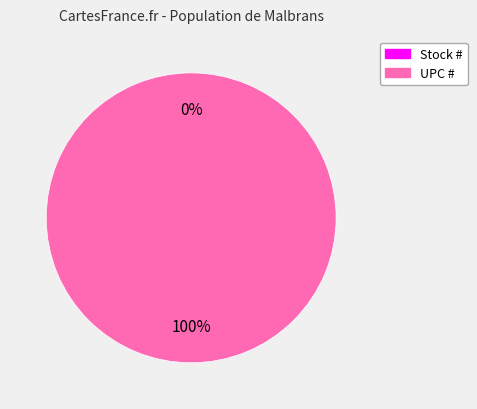

What is the smallest slice in the pie chart?

Stock #